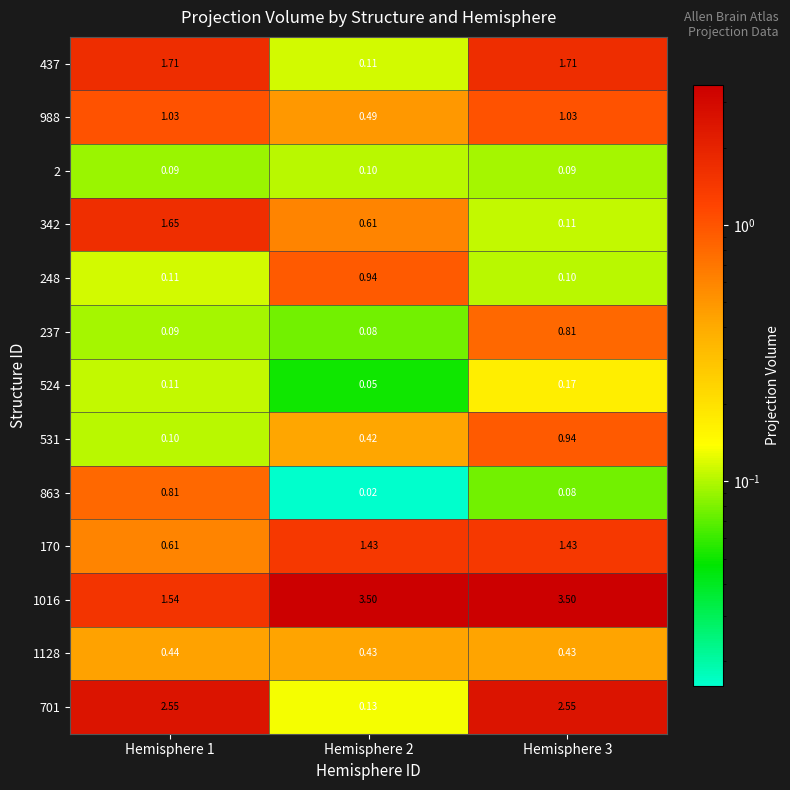

Is the value of 701 at Hemisphere 3 greater than the value of 248 at Hemisphere 1?

Yes